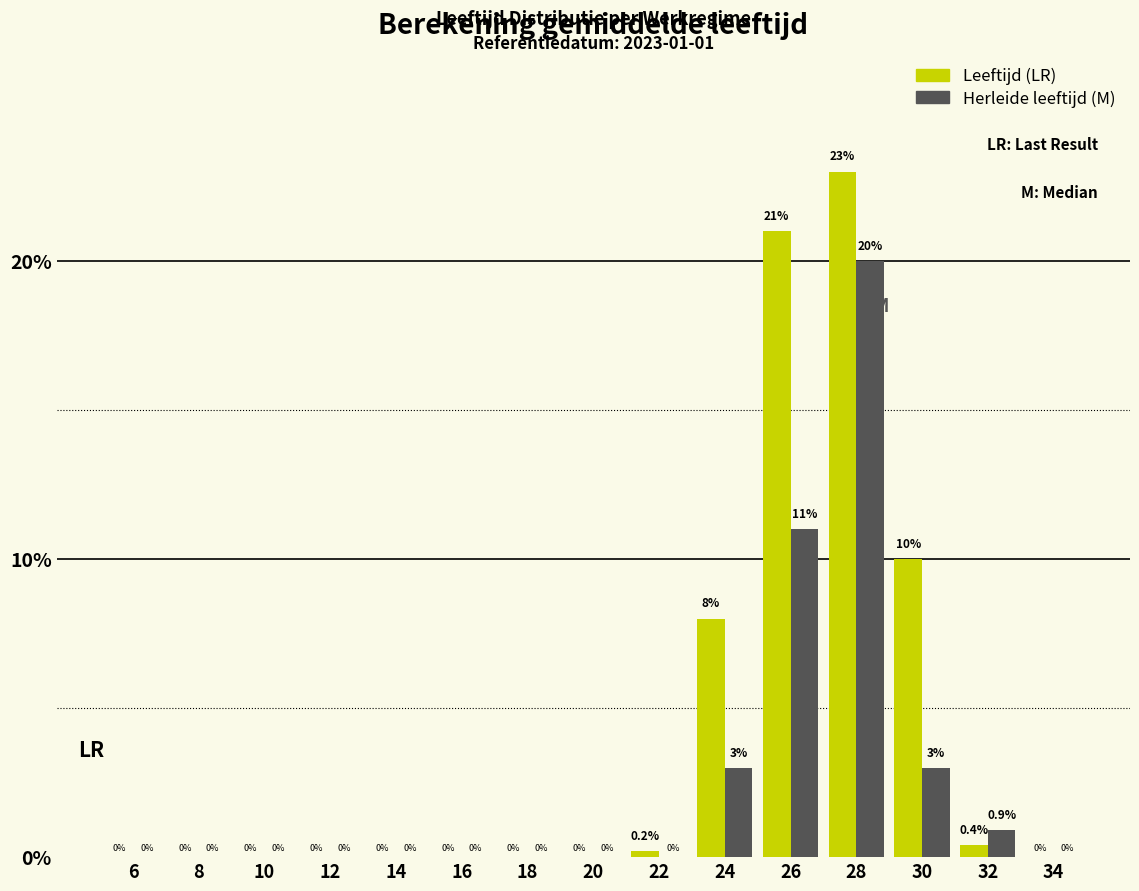

Reading right to left, extract all data points from this chart.

Leeftijd: 34=0.0	32=0.4	30=10.0	28=23.0	26=21.0	24=8.0	22=0.2	20=0.0	18=0.0	16=0.0	14=0.0	12=0.0	10=0.0	8=0.0	6=0.0
Herleide leeftijd: 34=0.0	32=0.9	30=3.0	28=20.0	26=11.0	24=3.0	22=0.0	20=0.0	18=0.0	16=0.0	14=0.0	12=0.0	10=0.0	8=0.0	6=0.0